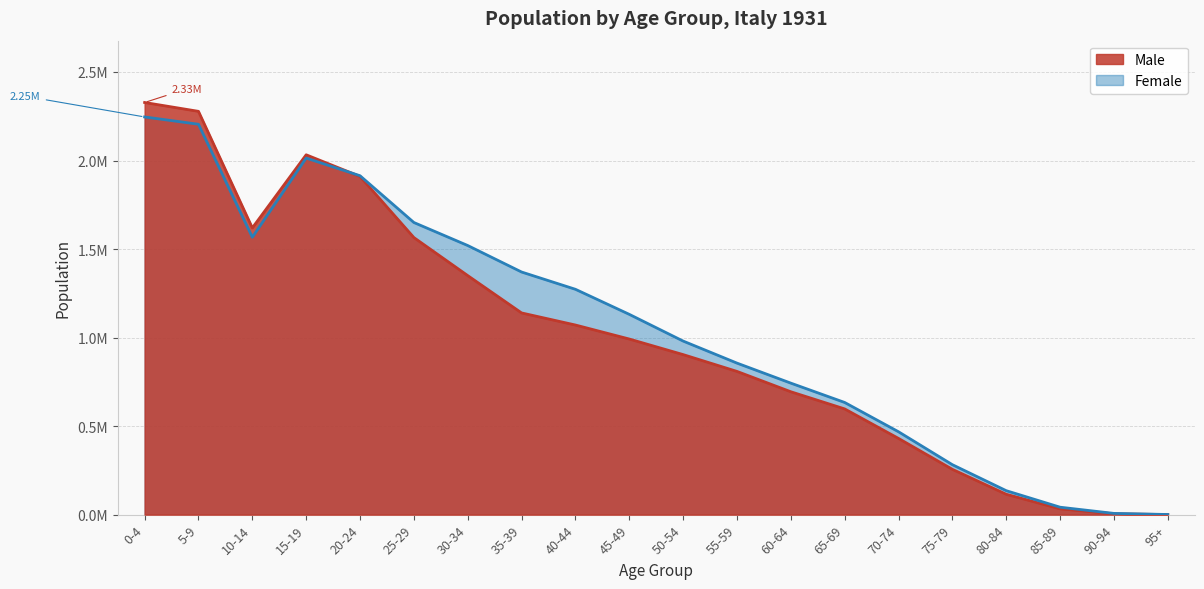

What is the difference between the maximum and minimum values in the Female series?

2245200